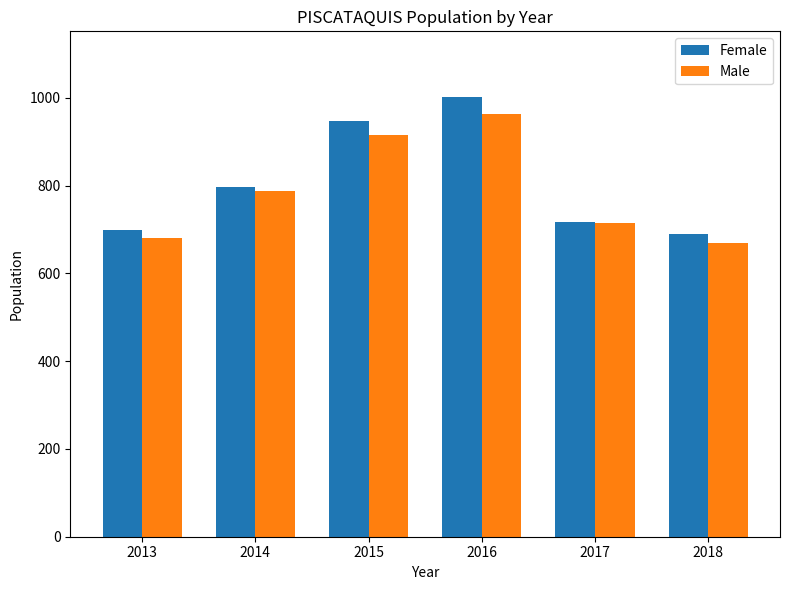

What is the minimum value shown in the chart?

668.8